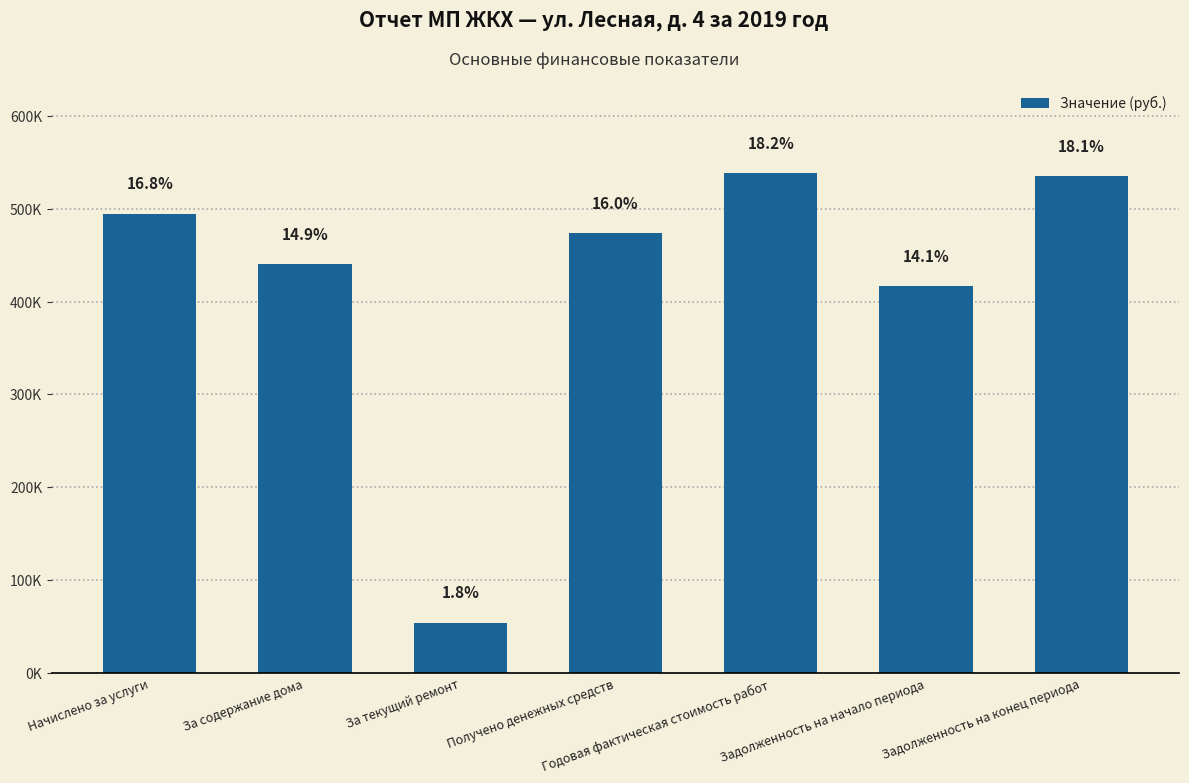

At which category does the chart reach its minimum across all series?

За текущий ремонт